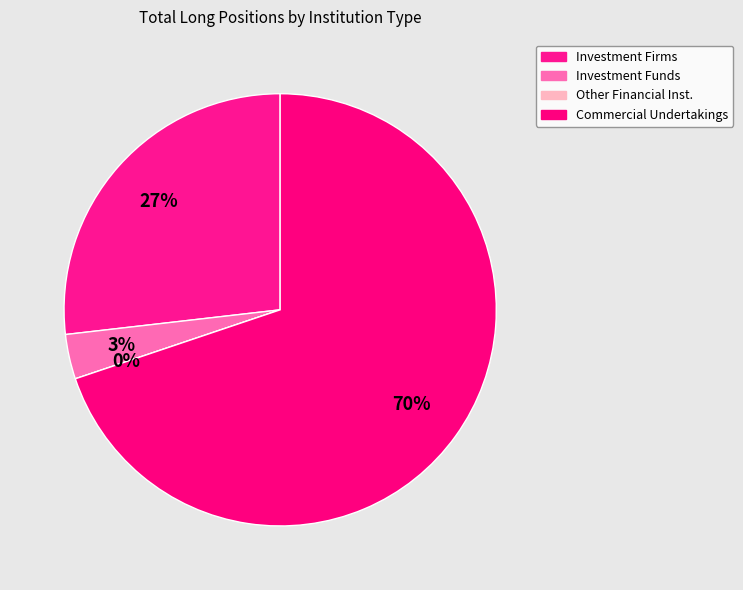

Do Commercial Undertakings and Investment Firms or credit institutions together represent more than half of the pie?

Yes